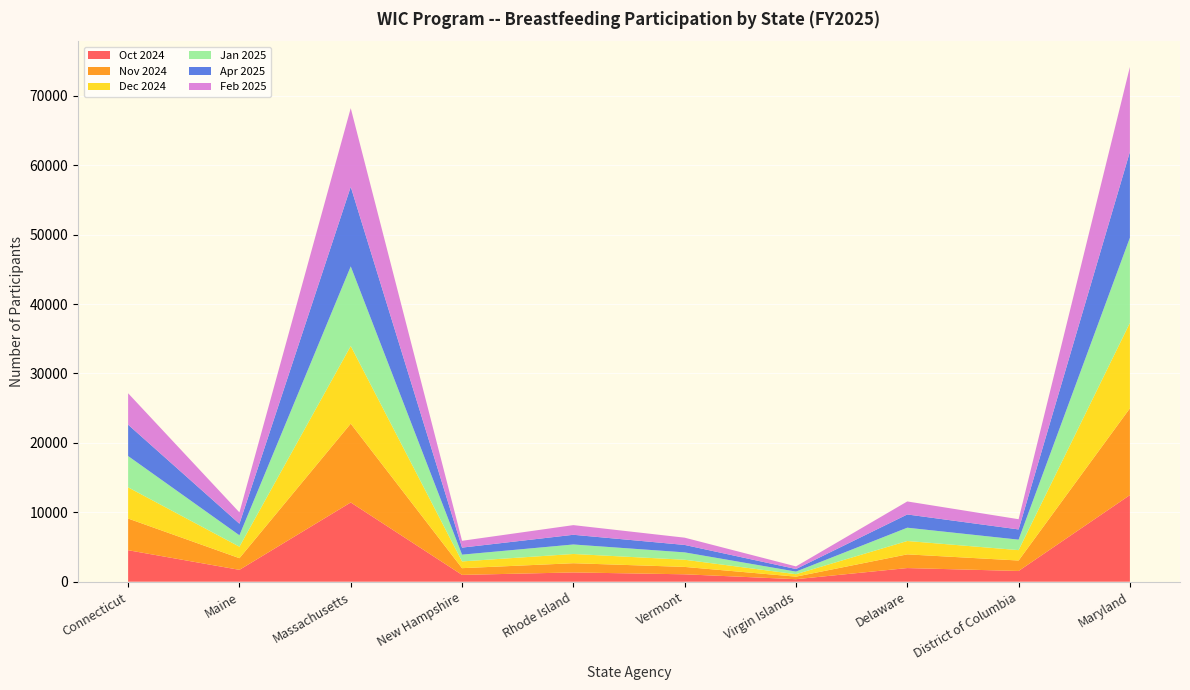

Reading left to right, what are all the values shown in this chart?

Oct 2024: Connecticut=4537	Maine=1710	Massachusetts=11416	New Hampshire=983	Rhode Island=1337	Vermont=1068	Virgin Islands=364	Delaware=1967	District of Columbia=1547	Maryland=12480
Nov 2024: Connecticut=4564	Maine=1680	Massachusetts=11354	New Hampshire=969	Rhode Island=1327	Vermont=1064	Virgin Islands=366	Delaware=1973	District of Columbia=1506	Maryland=12500
Dec 2024: Connecticut=4492	Maine=1654	Massachusetts=11183	New Hampshire=971	Rhode Island=1332	Vermont=1033	Virgin Islands=353	Delaware=1925	District of Columbia=1498	Maryland=12302
Jan 2025: Connecticut=4509	Maine=1645	Massachusetts=11466	New Hampshire=976	Rhode Island=1367	Vermont=1061	Virgin Islands=374	Delaware=1915	District of Columbia=1508	Maryland=12274
Apr 2025: Connecticut=4517	Maine=1663	Massachusetts=11464	New Hampshire=1013	Rhode Island=1398	Vermont=1072	Virgin Islands=372	Delaware=1907	District of Columbia=1473	Maryland=12367
Feb 2025: Connecticut=4527	Maine=1632	Massachusetts=11330	New Hampshire=982	Rhode Island=1390	Vermont=1046	Virgin Islands=376	Delaware=1876	District of Columbia=1471	Maryland=12230